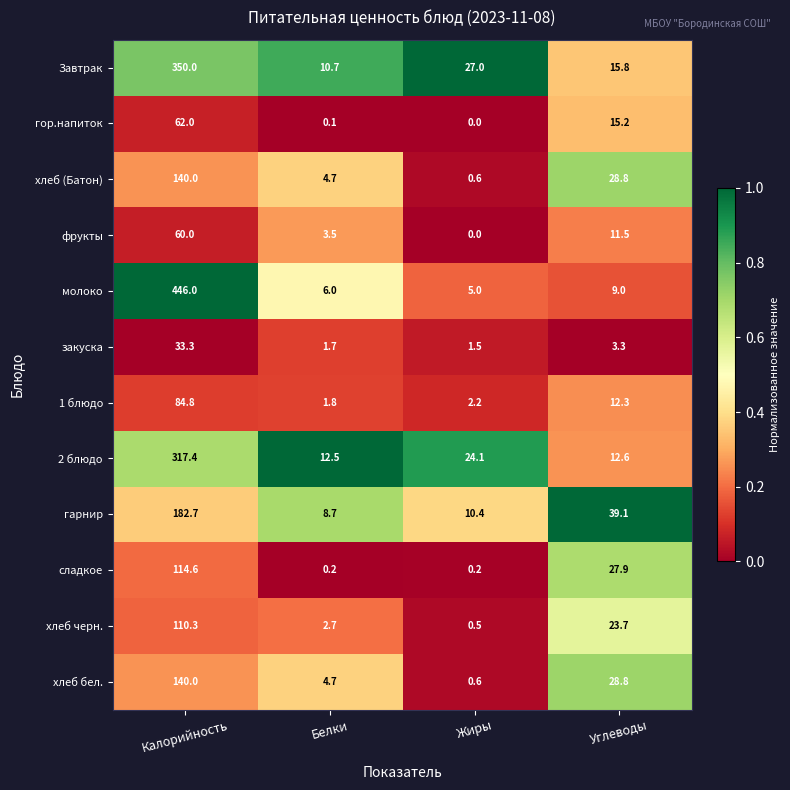

The закуска series shows 33.3 at Калорийность. True or false?

True